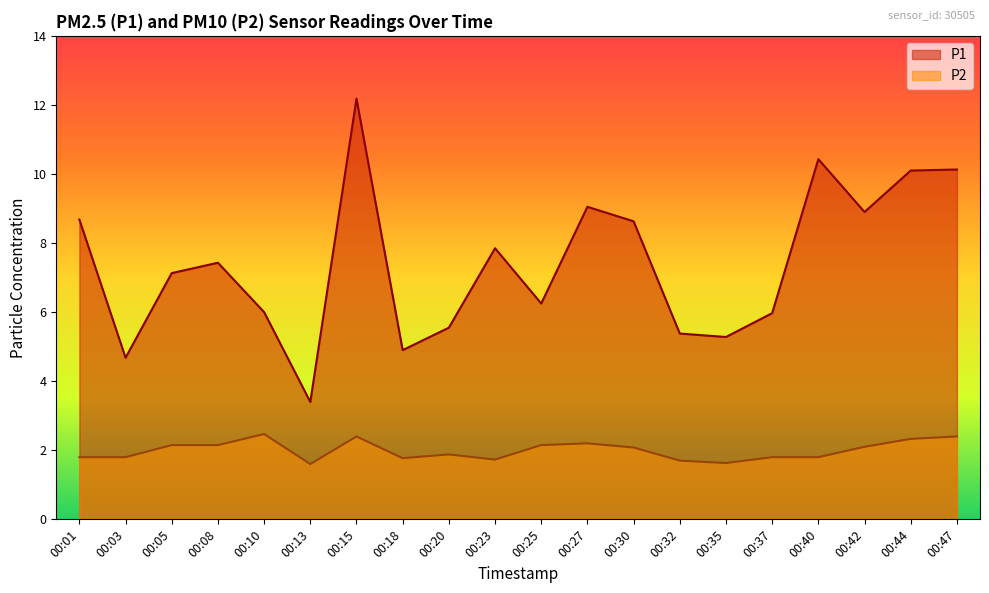

What is the sum of all P2 values?

39.9